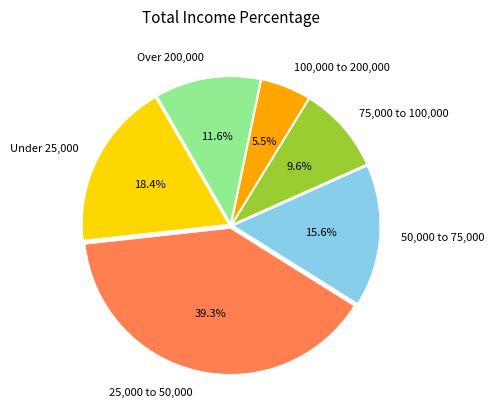

Which category has the biggest portion of the pie?

25,000 to 50,000